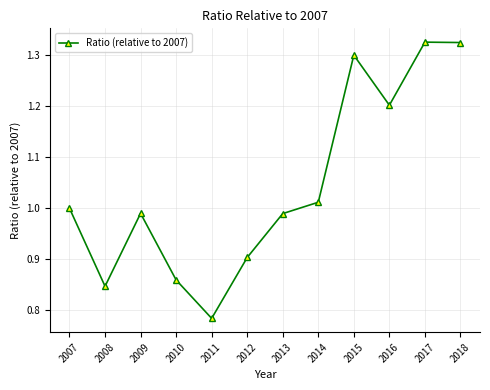

How many points are lower than both their immediate neighbors (excluding endpoints)?

3